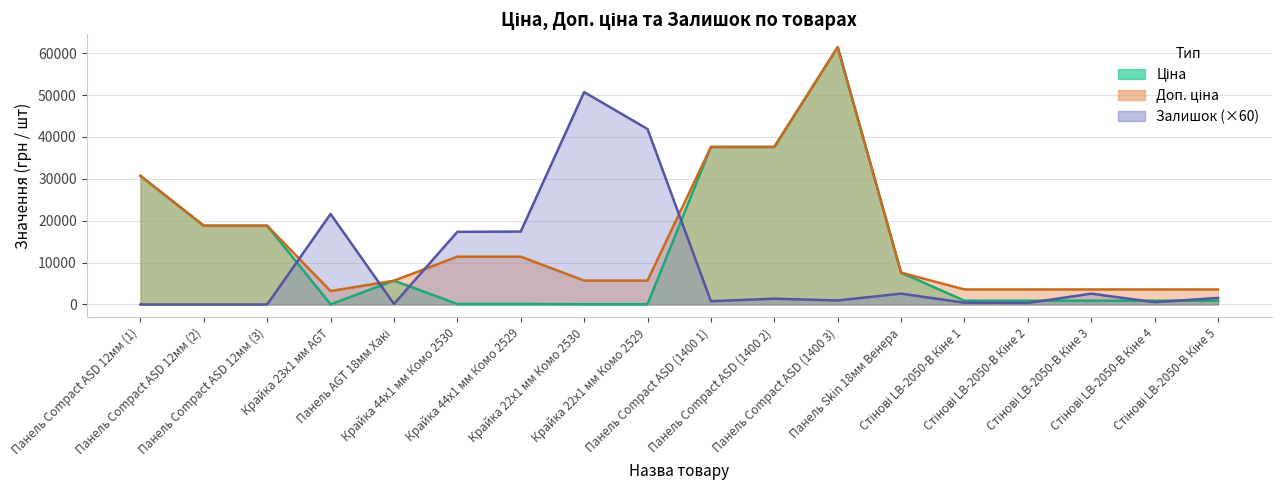

The Залишок series shows 360.0 at Стінові LB-2050-В Кіне 2. True or false?

True